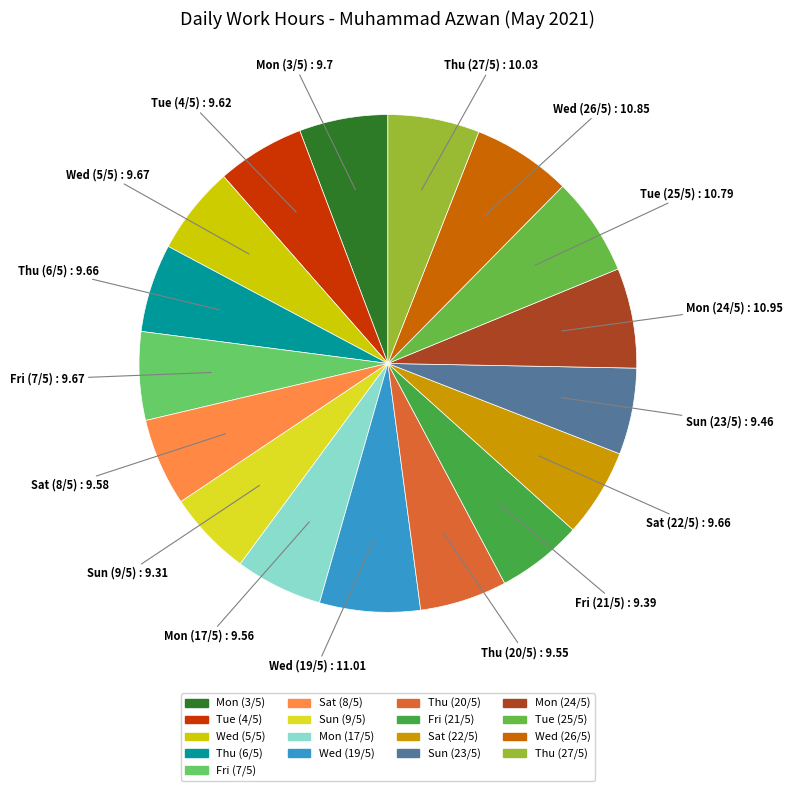

Do Sun (23/5) and Thu (27/5) together represent more than half of the pie?

No